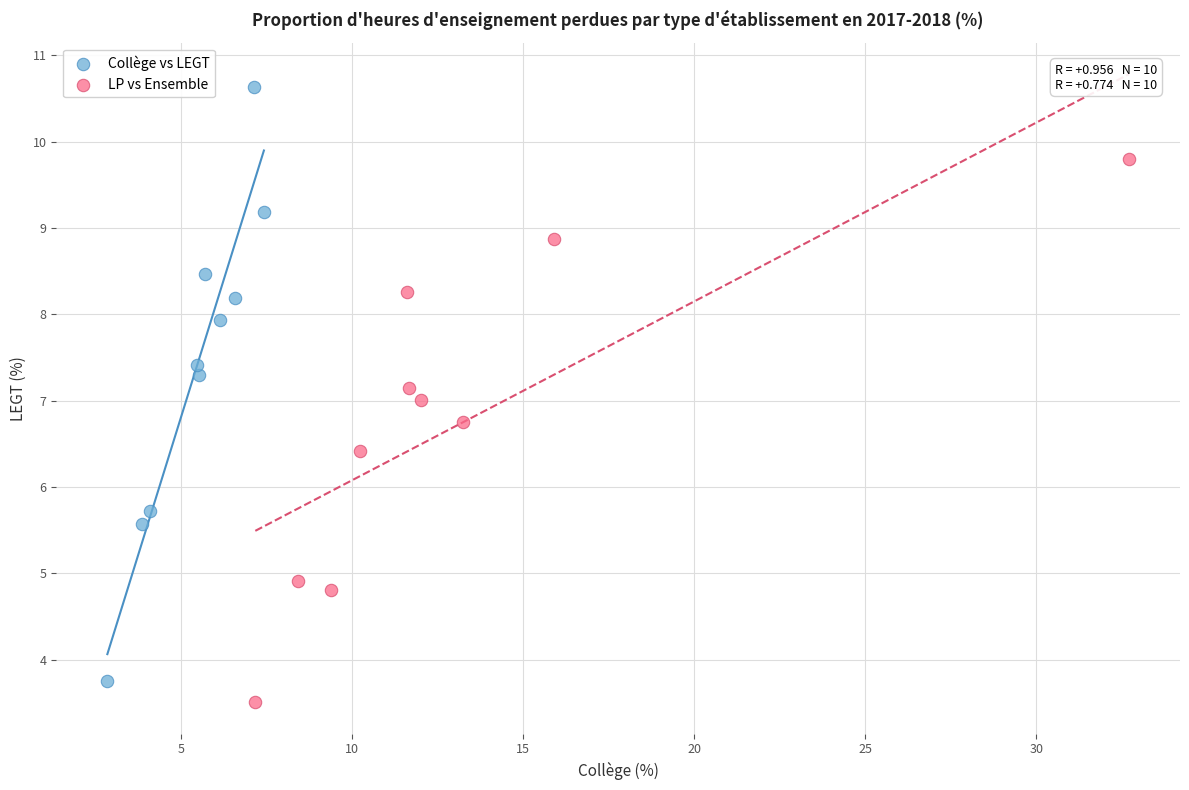

Which series contains the highest Y value?

Collège vs LEGT